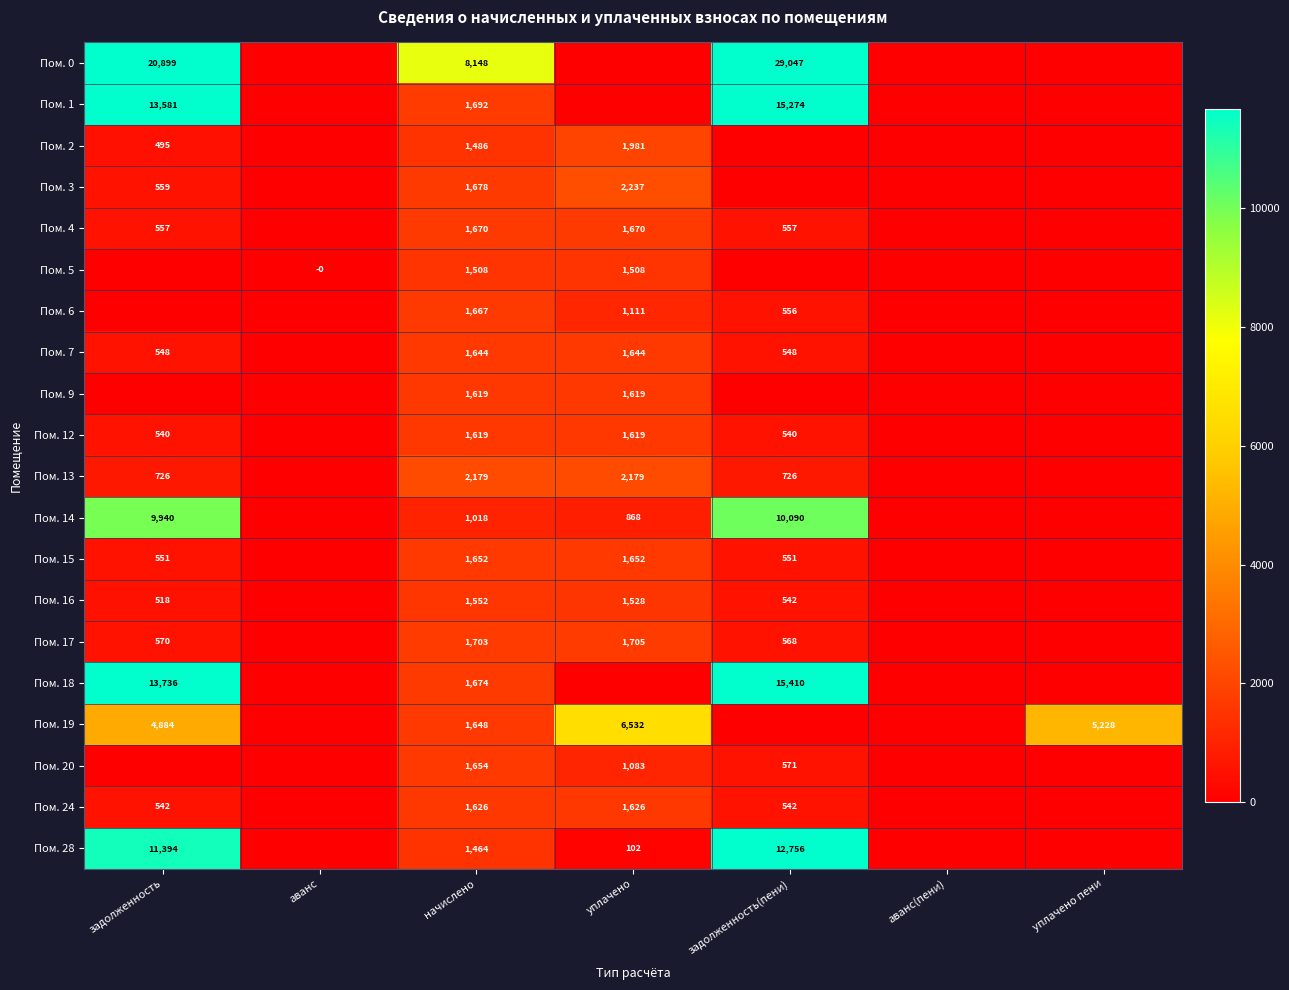

Is it true that Пом. 28 equals 11394 at задолженность?

True